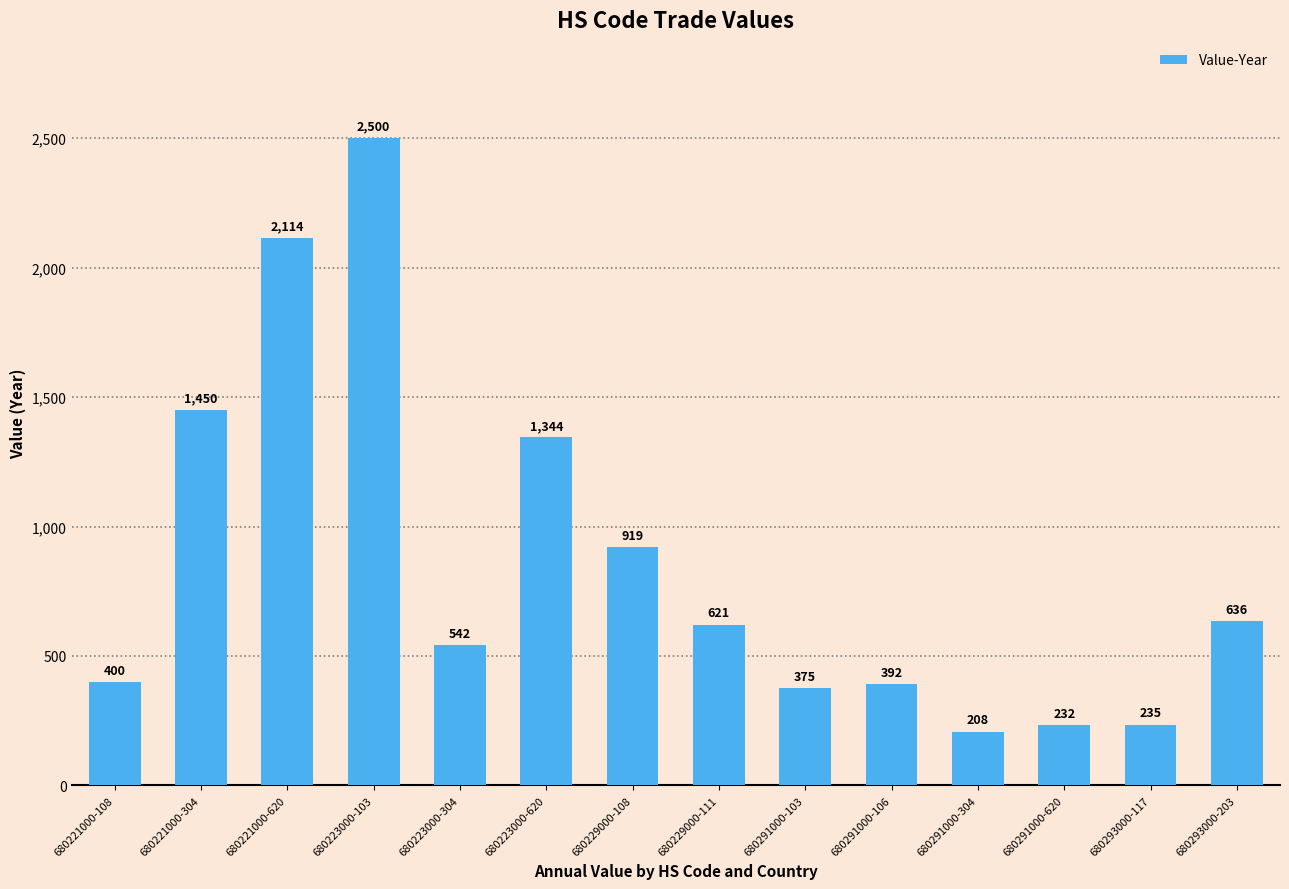

Reading left to right, extract all data points from this chart.

680221000-108=400	680221000-304=1450	680221000-620=2114	680223000-103=2500	680223000-304=542	680223000-620=1344	680229000-108=919	680229000-111=621	680291000-103=375	680291000-106=392	680291000-304=208	680291000-620=232	680293000-117=235	680293000-203=636